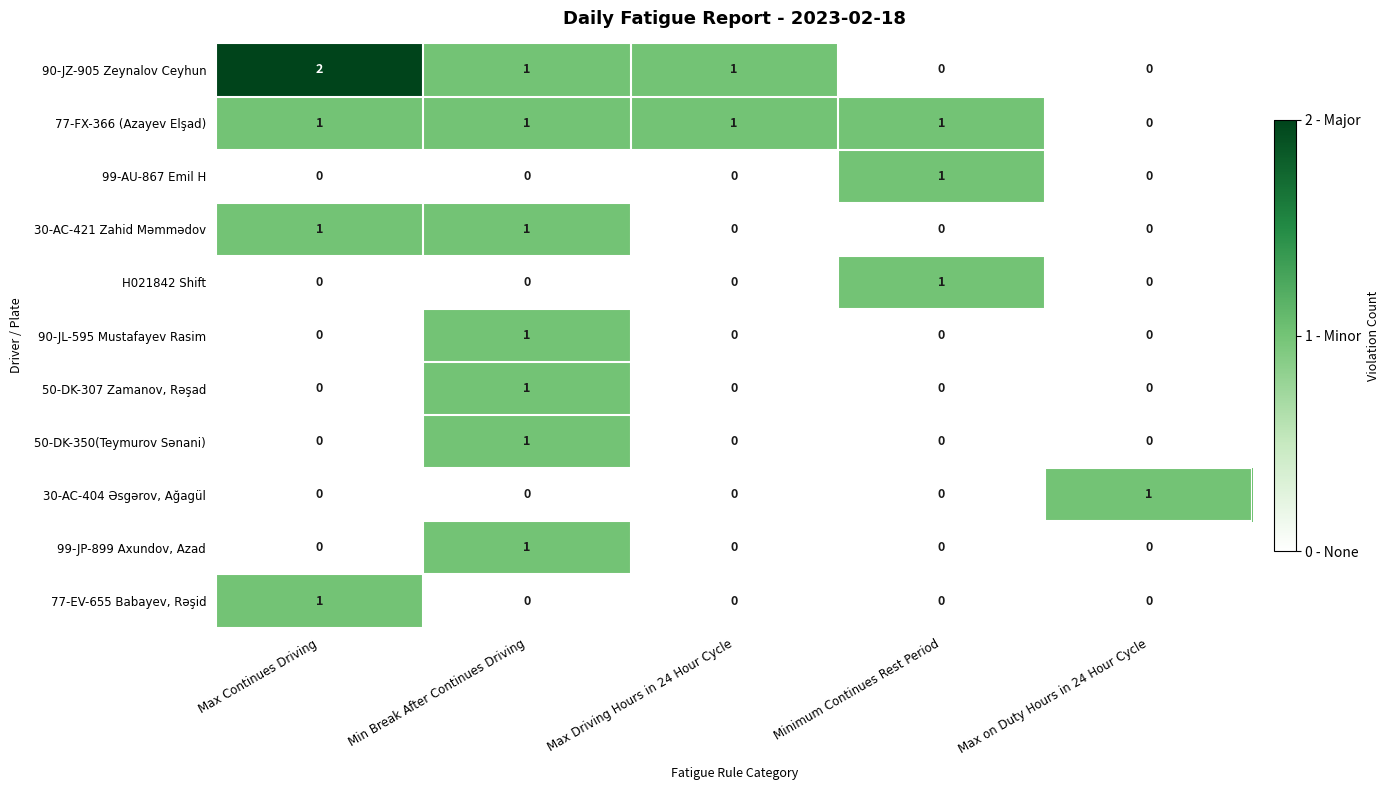

At how many categories does at least one series exceed 0?

5